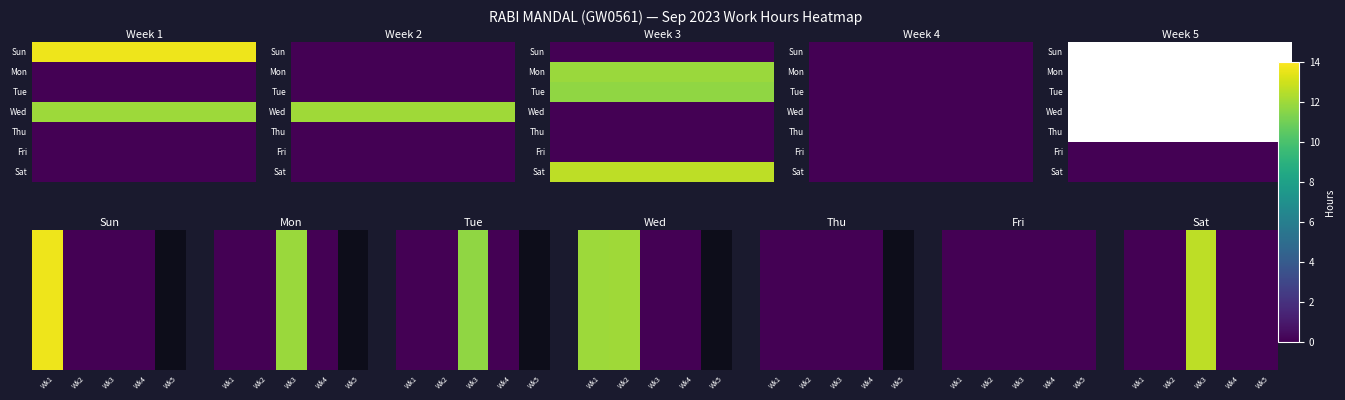

Reading left to right, list all the values displayed in this chart.

Wk1=0.0	Wk2=0.0	Wk3=12.6	Wk4=0.0	Wk5=0.0